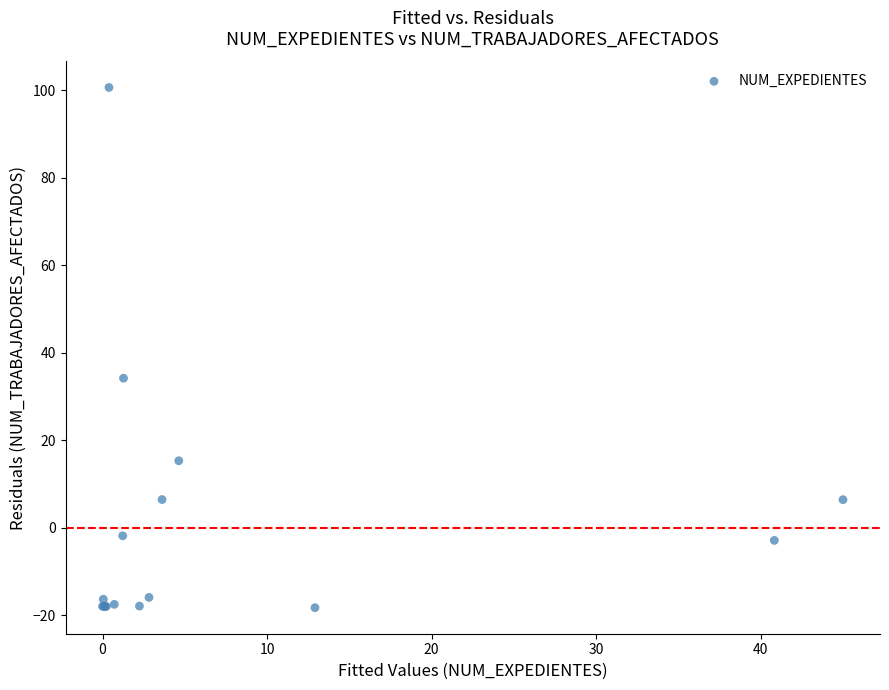

What Y value in the scatter plot is closest to 41?

34.2